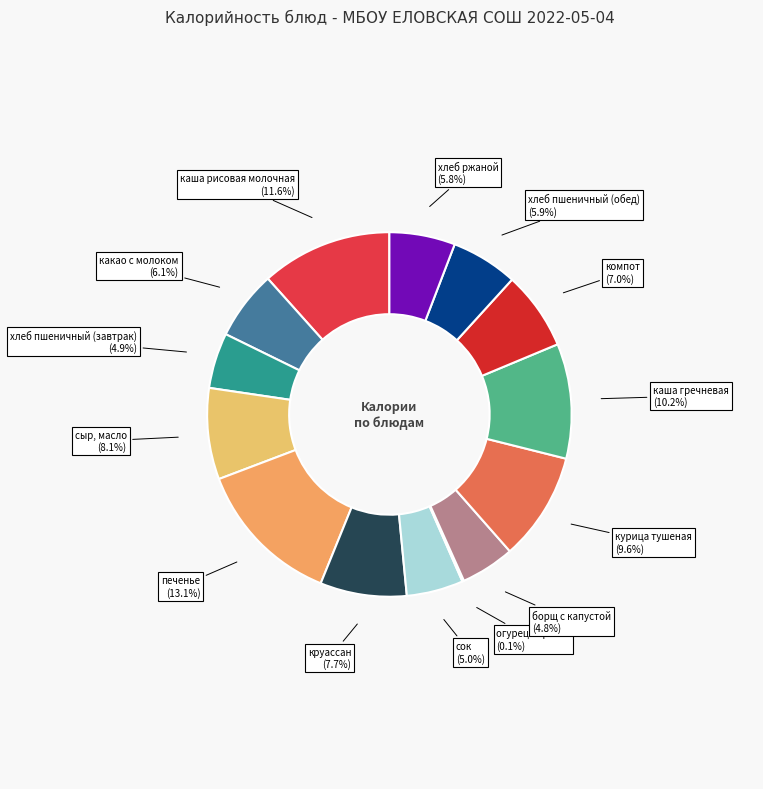

Is it true that сок is 17% of the pie?

False